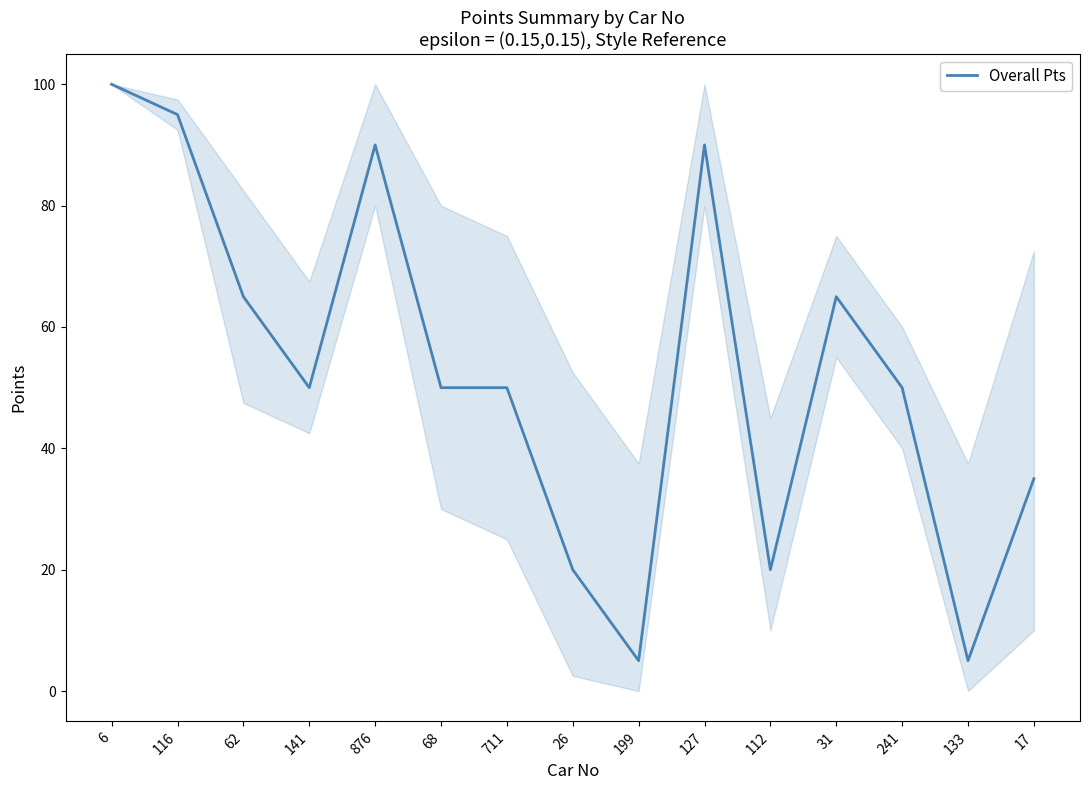

What position from the left is 141?

4